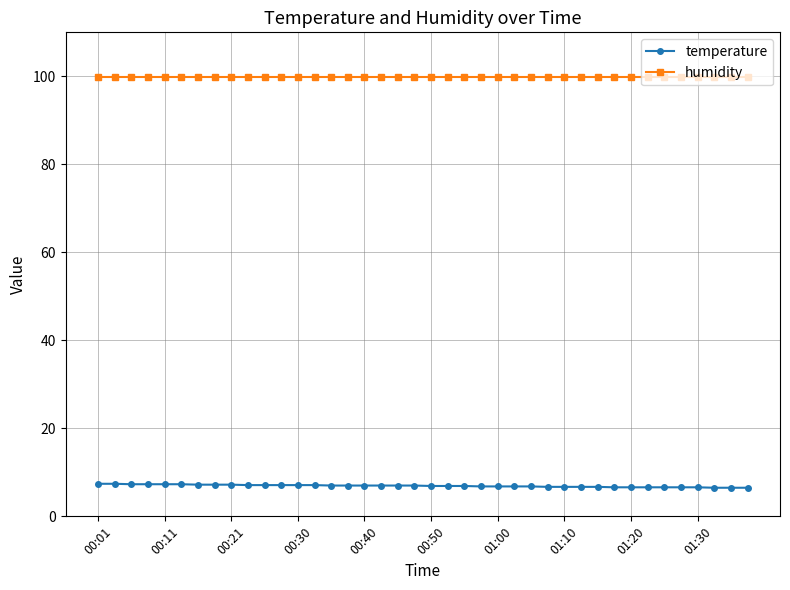

List the series in order of their peak value, lowest first.

temperature, humidity